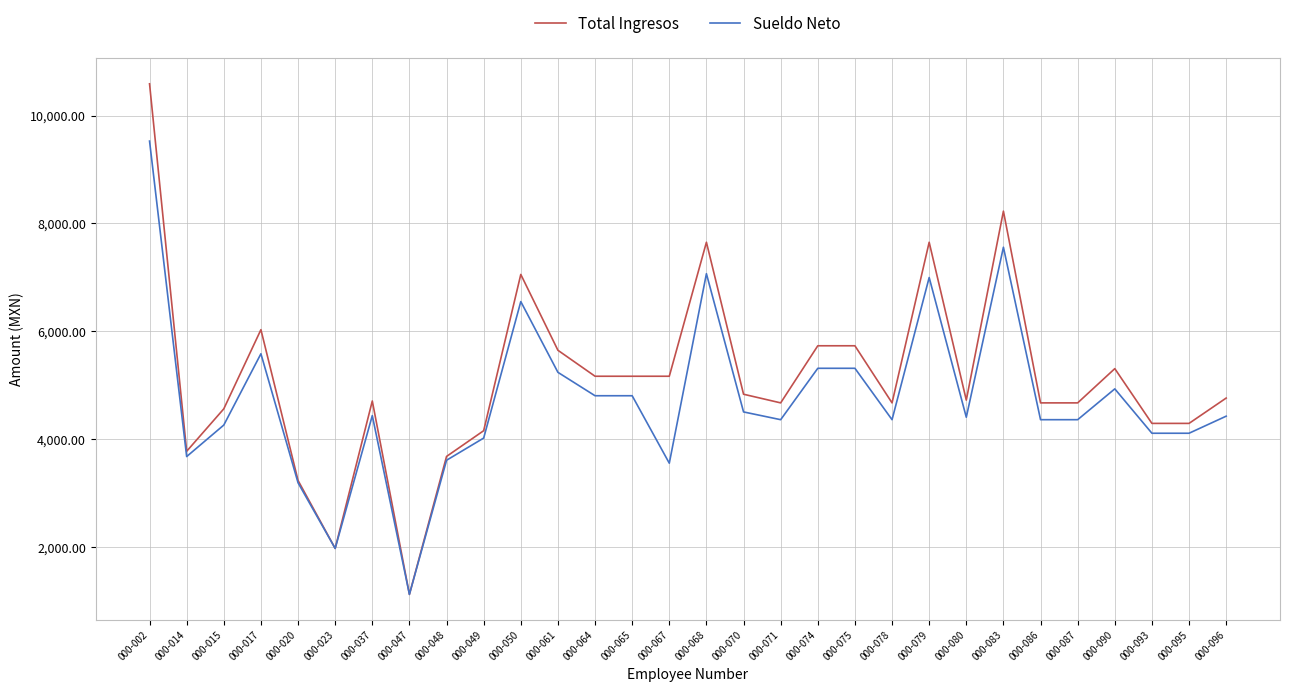

The Sueldo Neto series shows 6705.4 at 000-080. True or false?

False